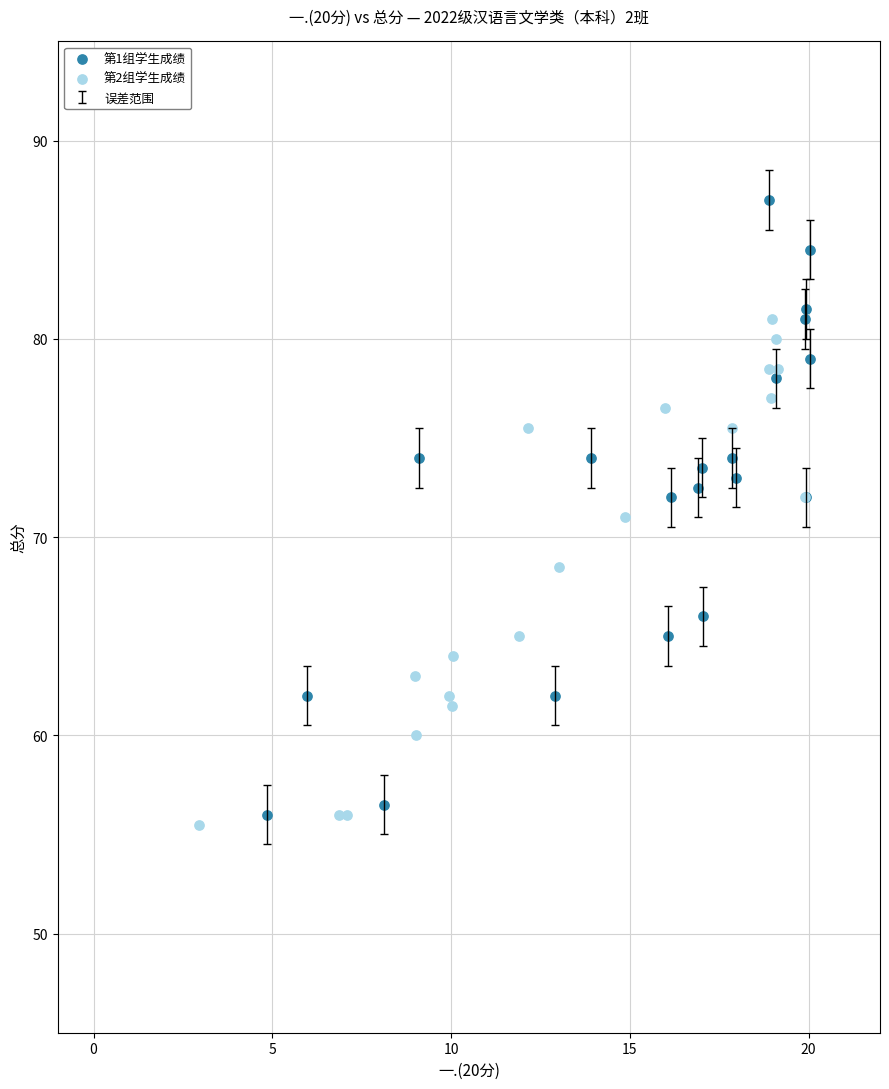

Which series reaches the maximum Y coordinate?

第1组学生成绩